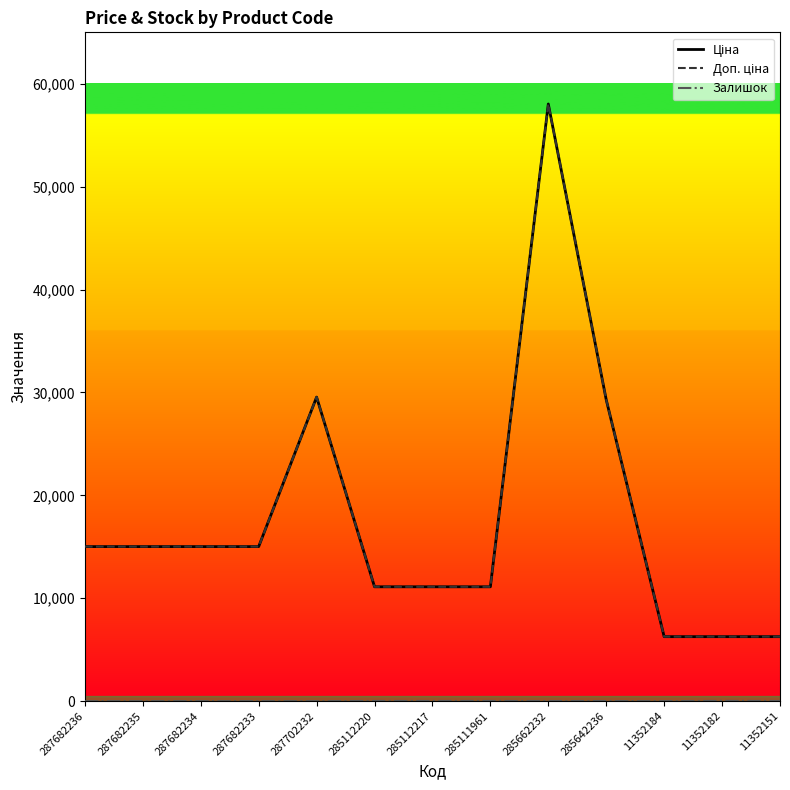

Between 287682234 and 285112220, which series saw the biggest shift?

Ціна